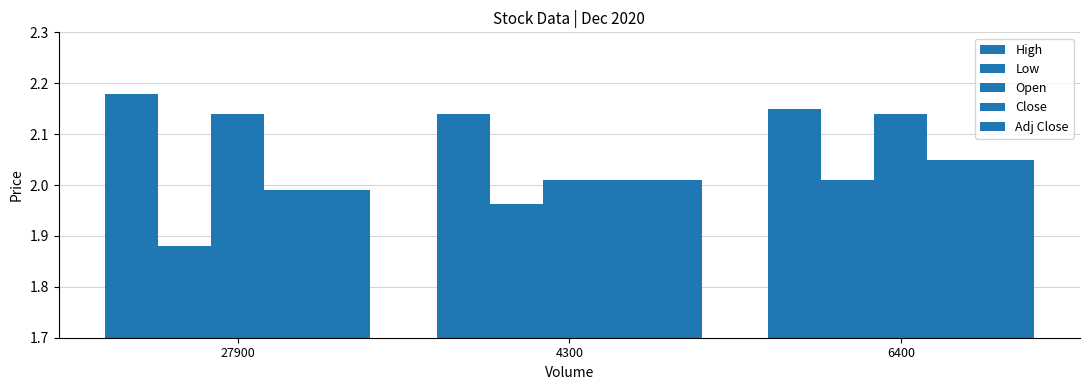

What is the difference between the highest and lowest values at 27900?

0.3